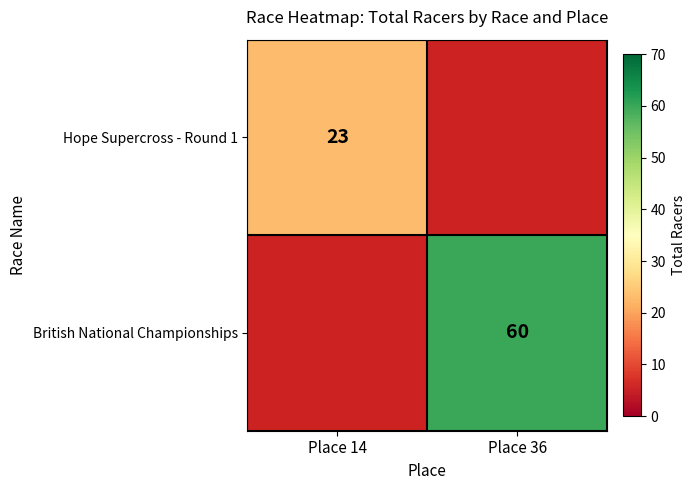

What is the minimum value shown in the chart?

23.0